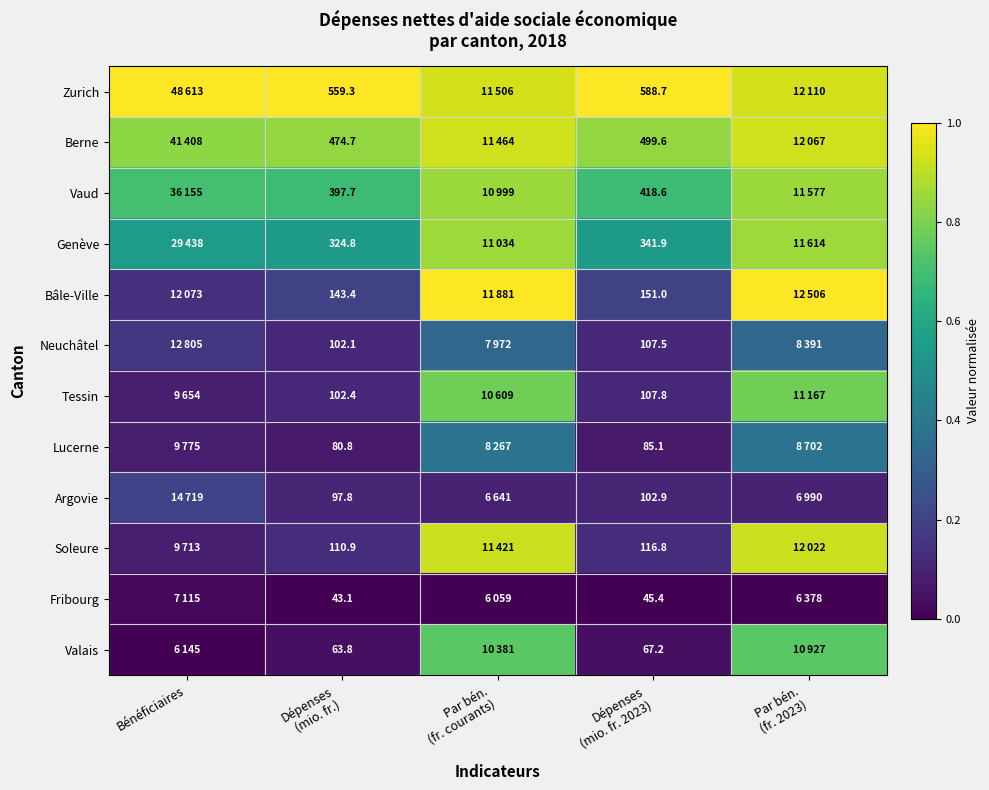

At which label does Valais reach its minimum?

Bénéficiaires